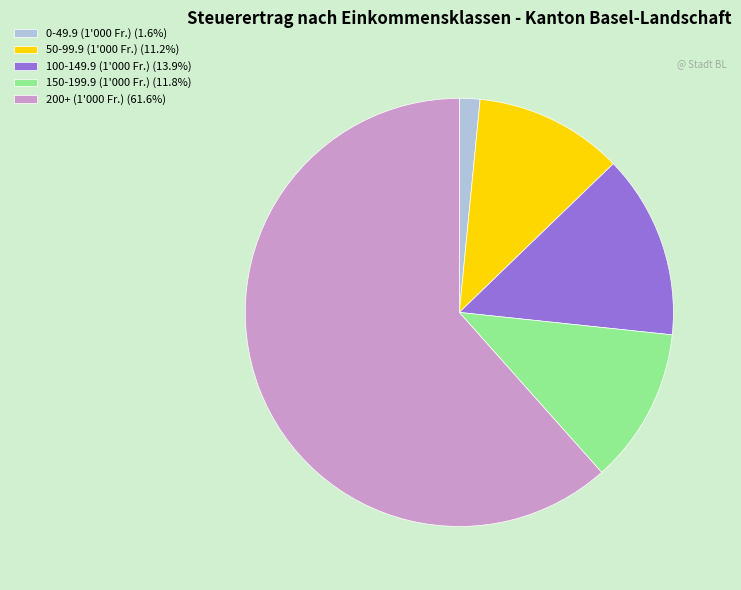

Does any single category account for the majority?

Yes